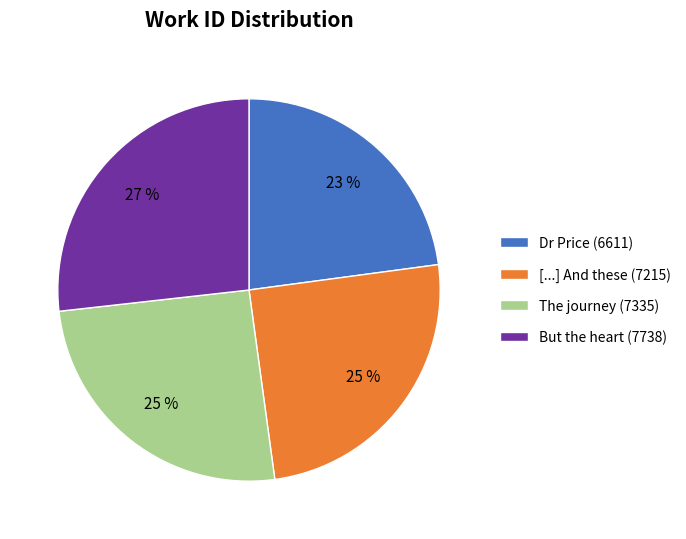

Count the number of slices in the pie.

4